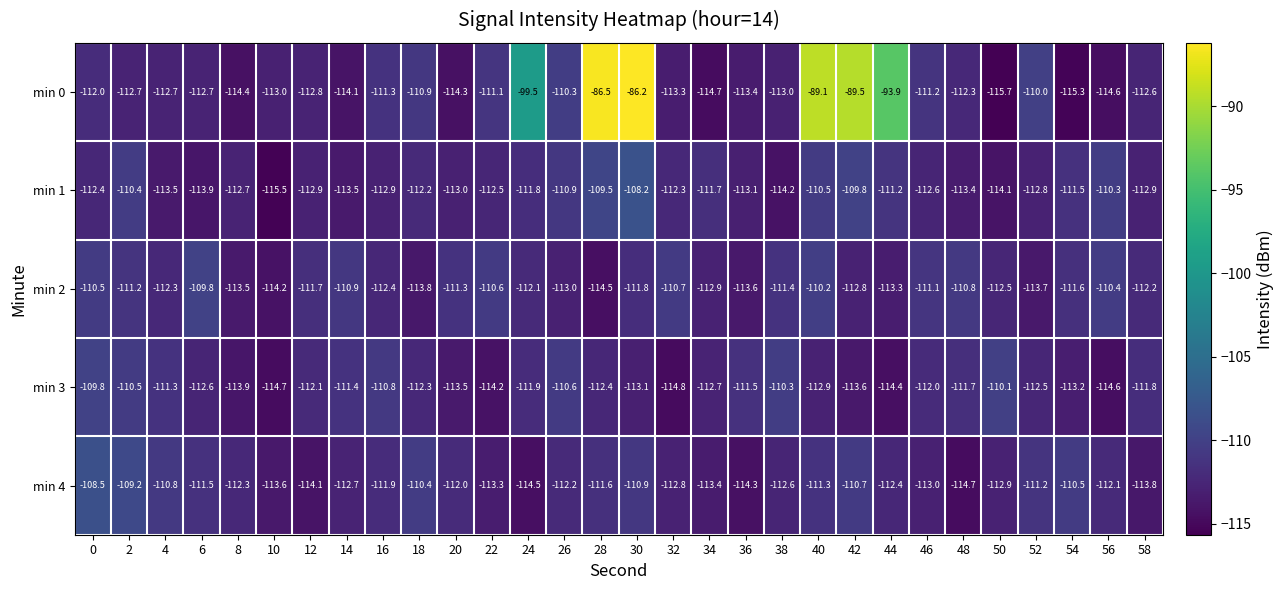

What is the total value across all series at 4?

-560.6